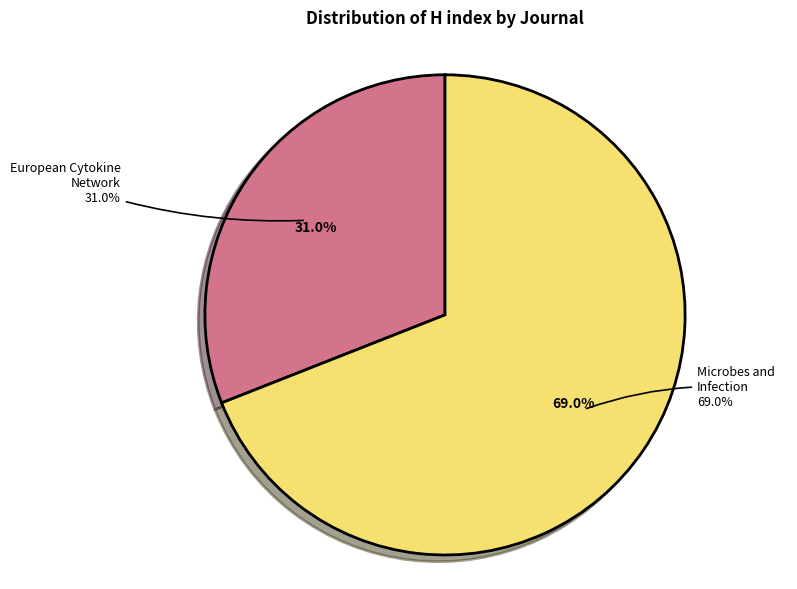

To the nearest percent, what portion does European Cytokine Network represent?

31%